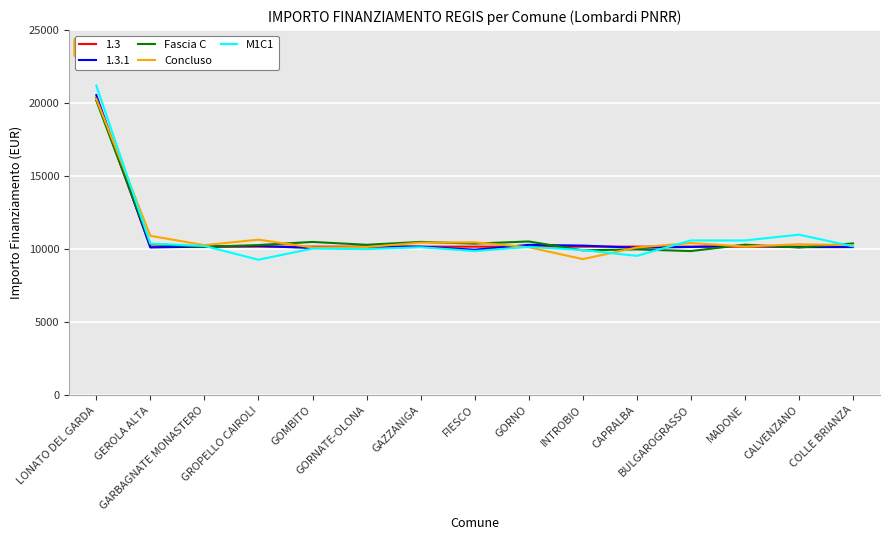

What is the value of the Concluso point at the 14th from the left?

10336.2